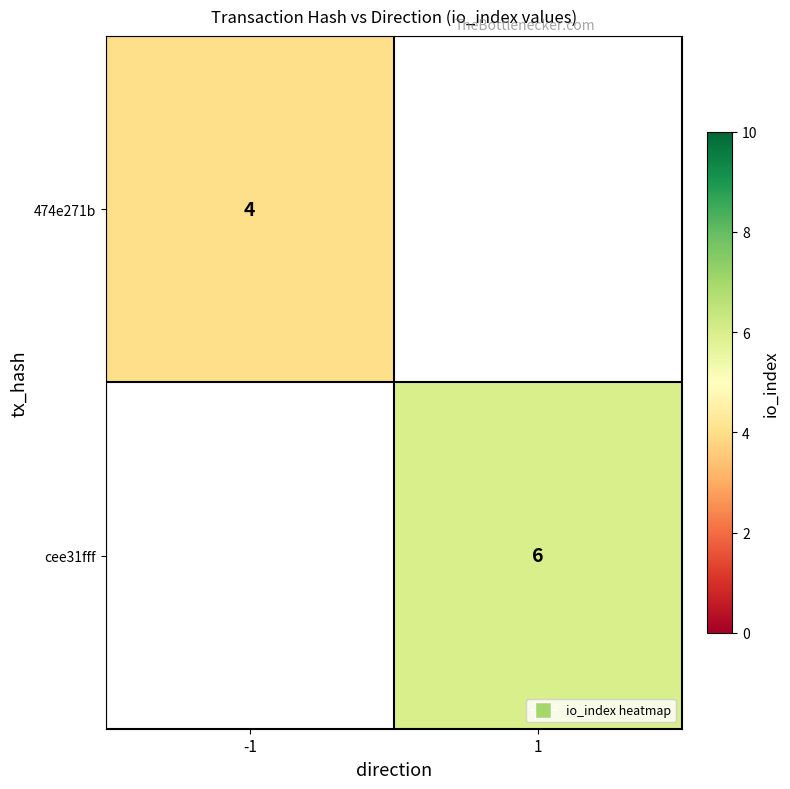

Is it true that 474e271b equals 4 at -1?

True